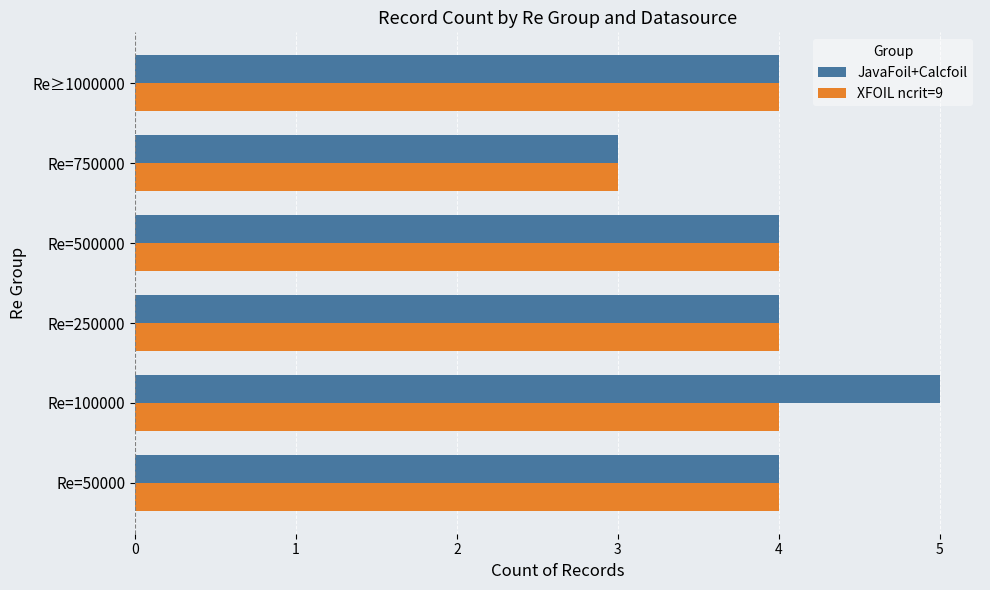

At which category is the sum across all series the highest?

Re=100000